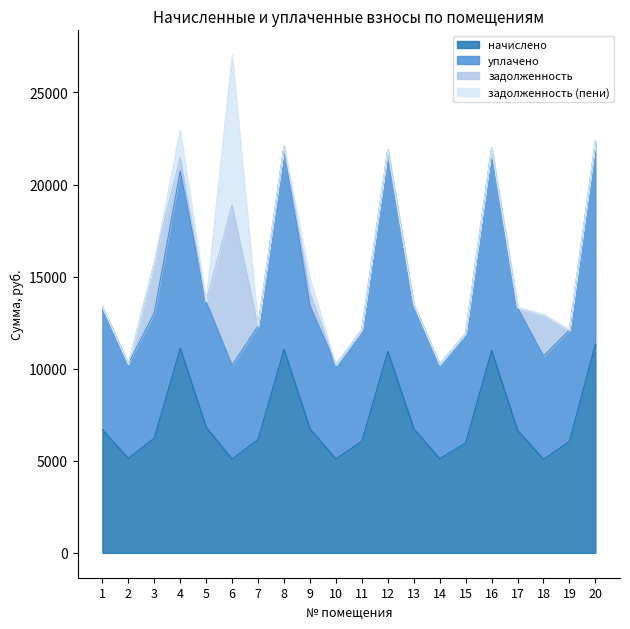

What are all the series names shown in the legend?

начислено, уплачено, задолженность, задолженность (пени)